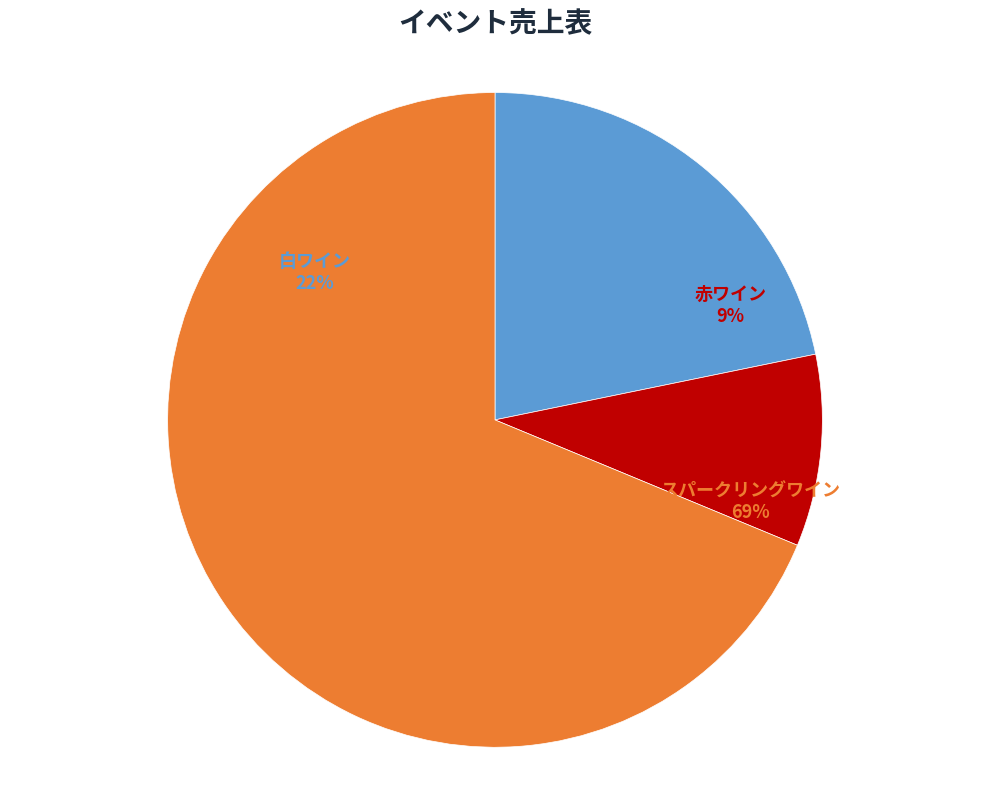

Do スパークリングワイン and 赤ワイン together represent more than half of the pie?

Yes